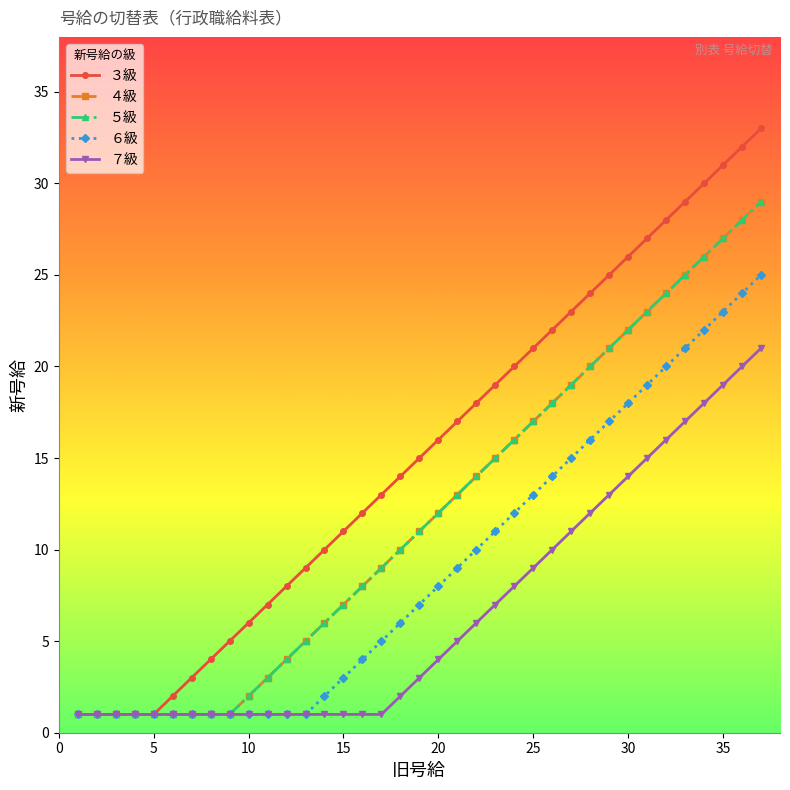

What is the average value of the ３級 series?

15